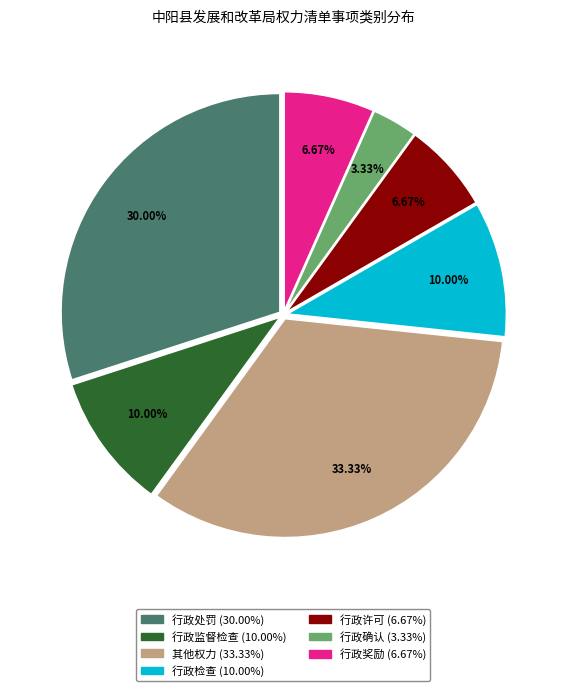

How many segments does this pie chart have?

7